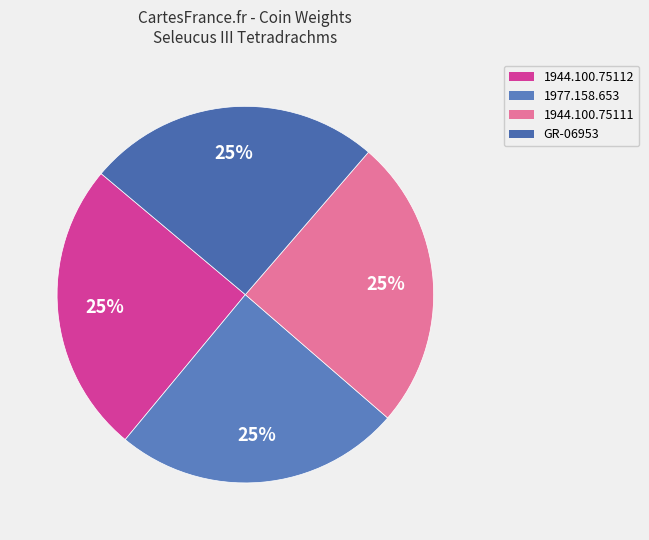

How many segments does this pie chart have?

4